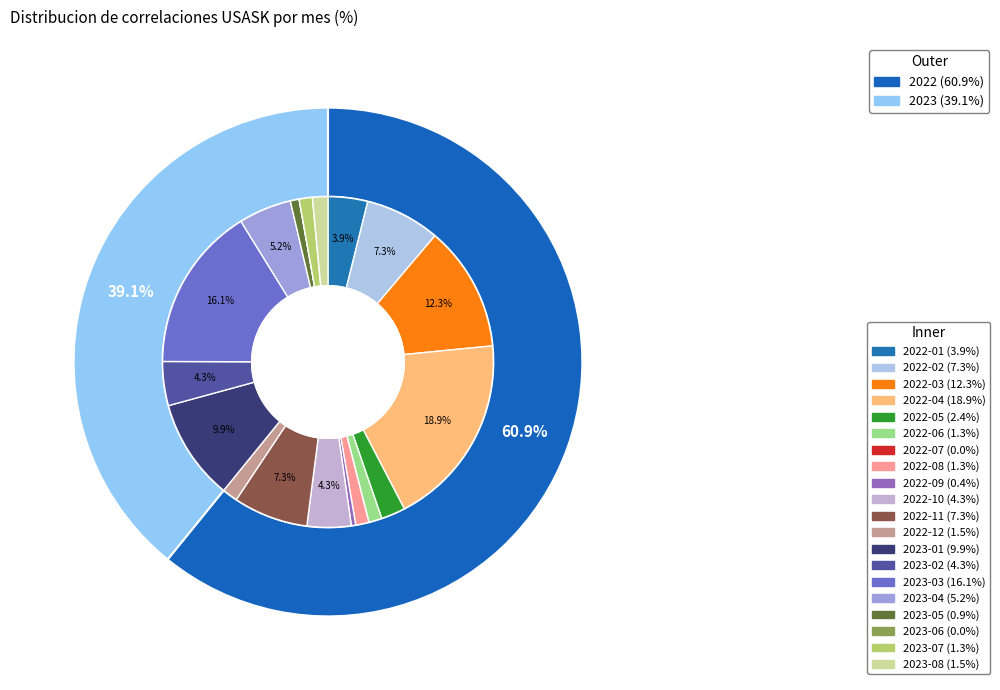

Is 2023-08 the majority of the pie?

No